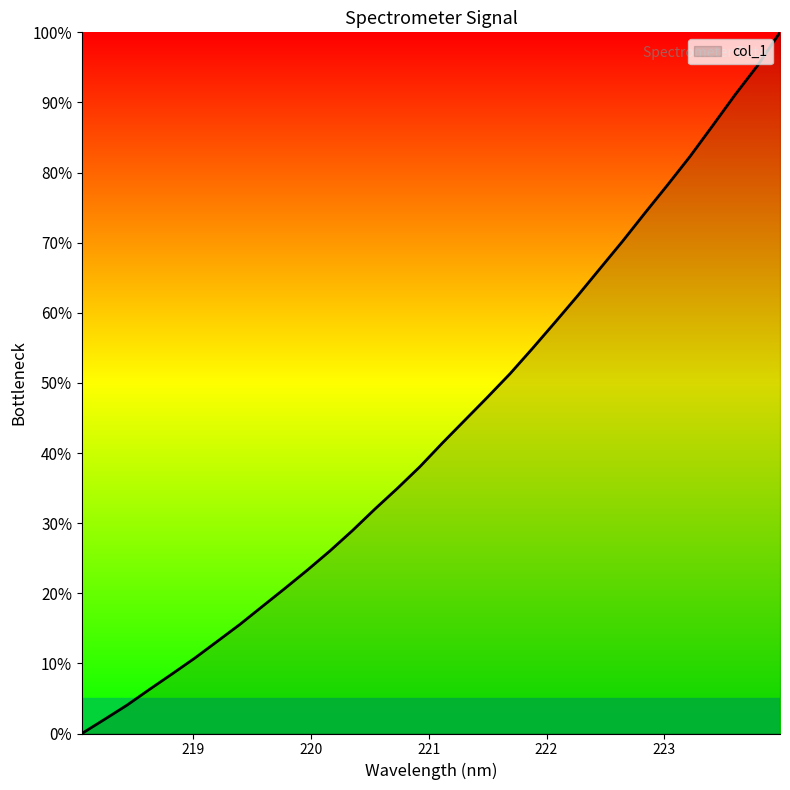

What is the difference between the second highest and minimum values?

95.3